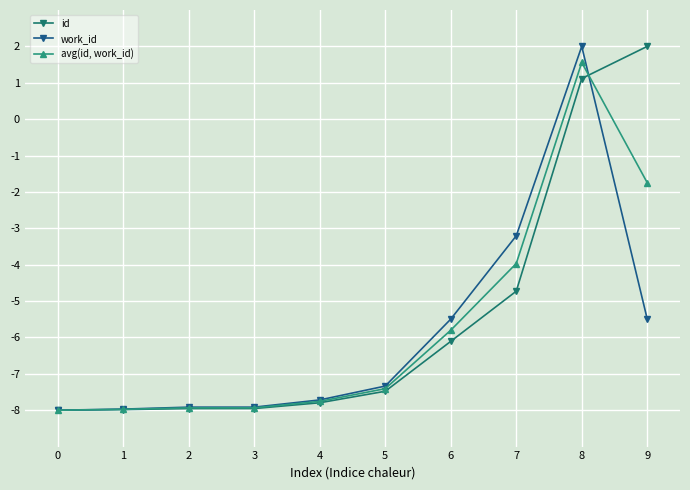

List the series in order of their overall mean, lowest first.

work_id, avg(id, work_id), id